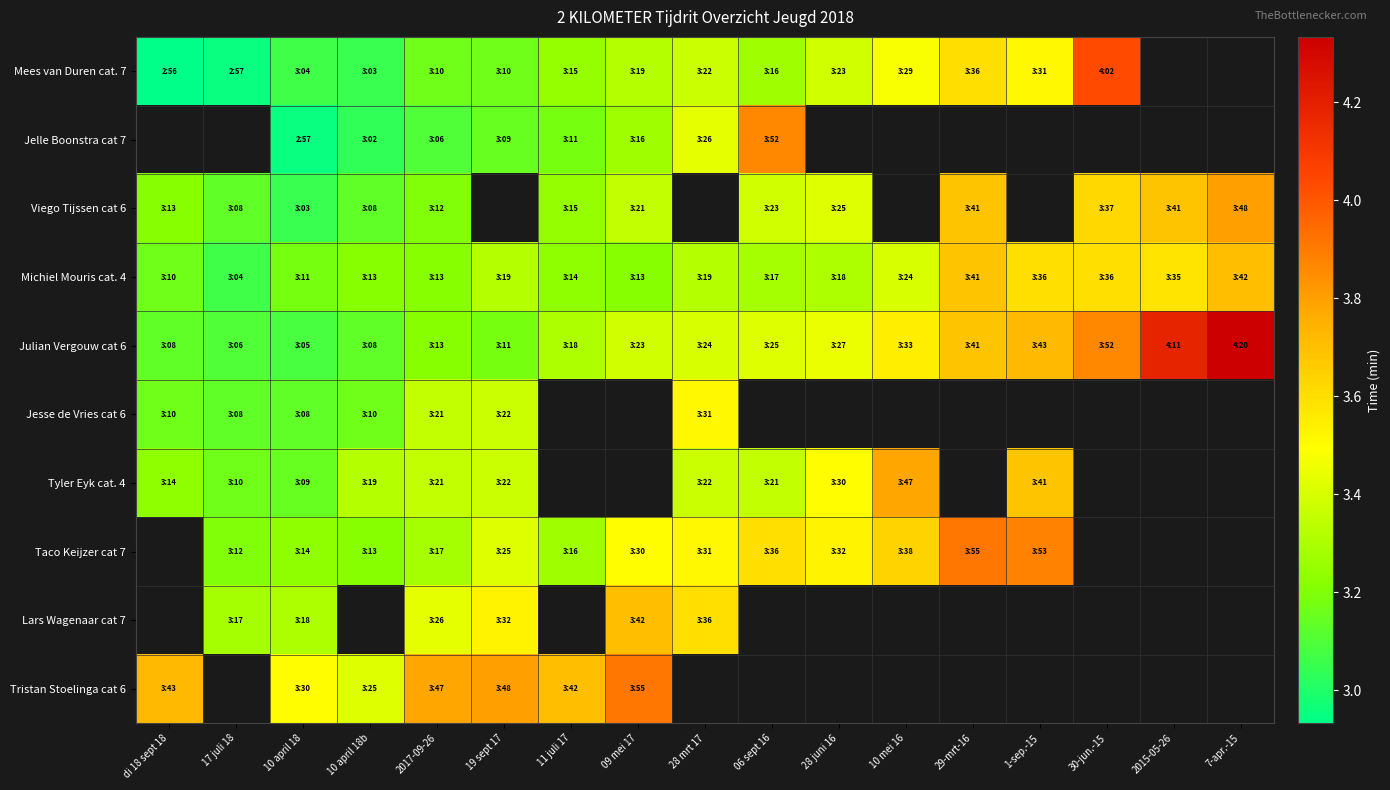

Between 17 juli 18 and 06 sept 16, which is larger?

06 sept 16